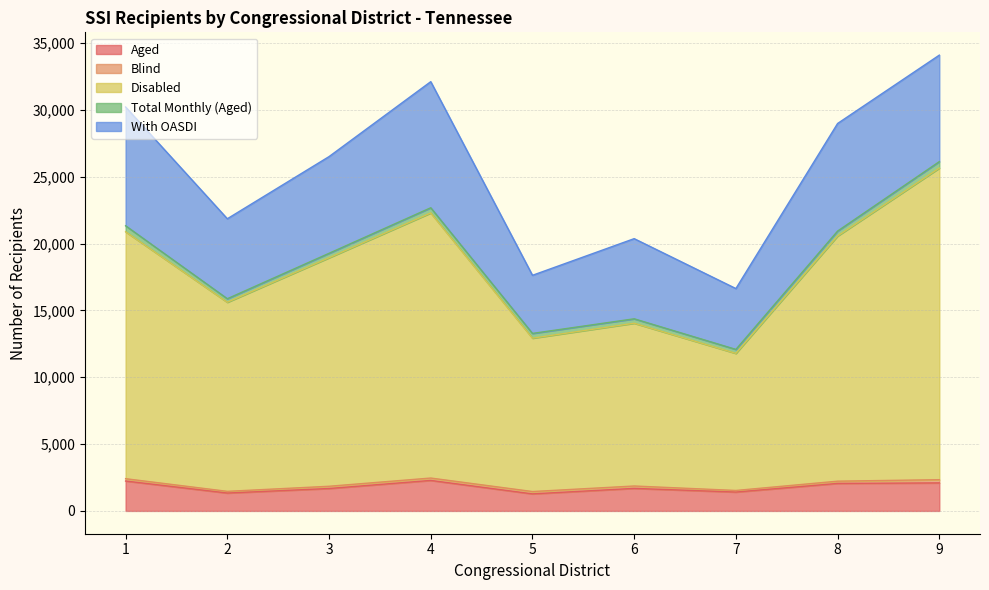

True or false: With OASDI has a value of 7233 at 3.

True